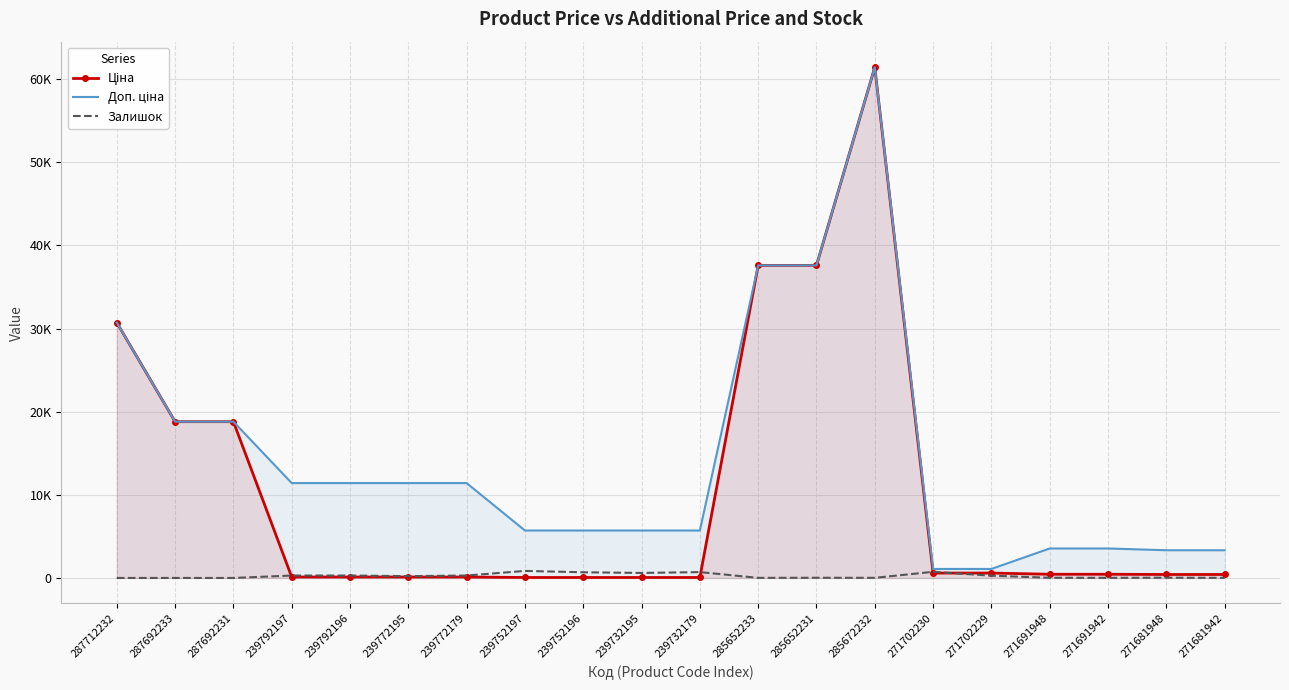

Is the value of Доп. ціна at 285652231 greater than the value of Ціна at 239732179?

Yes